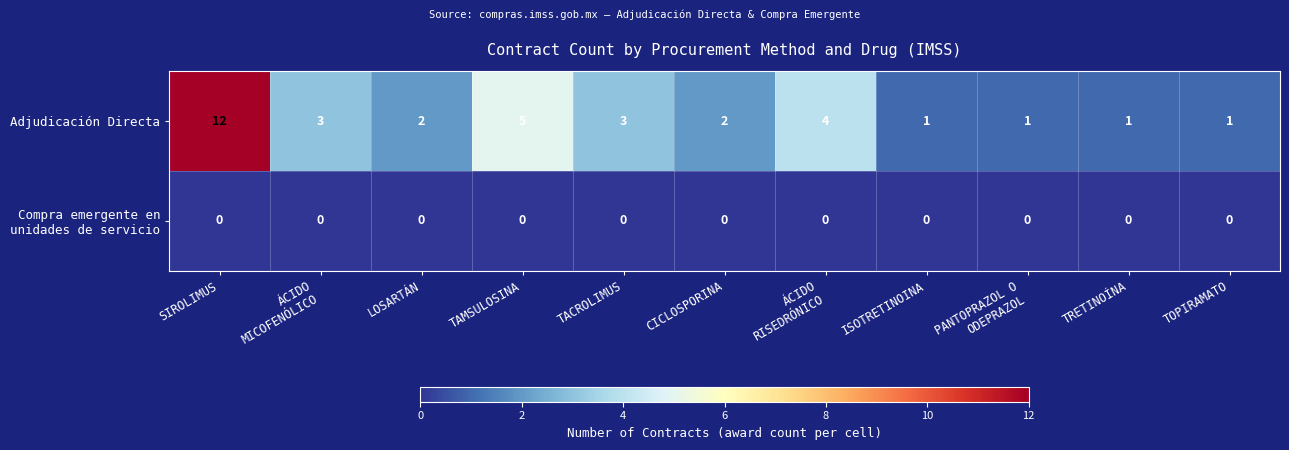

Read the Adjudicación Directa value at SIROLIMUS, to the nearest 5.

10